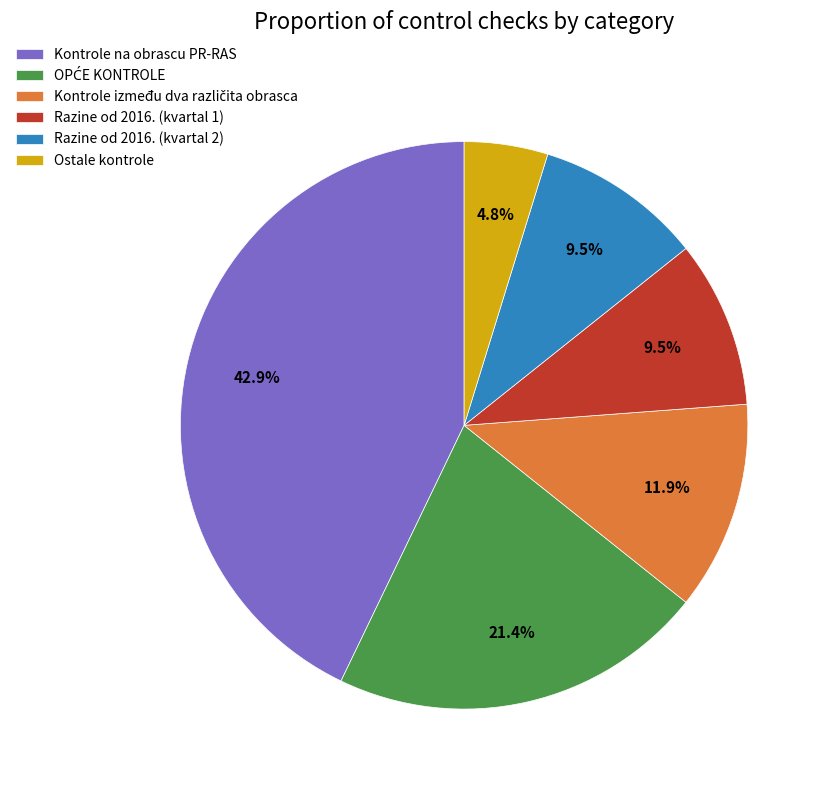

To the nearest percent, what is the difference between the largest and smallest slice percentages?

38%